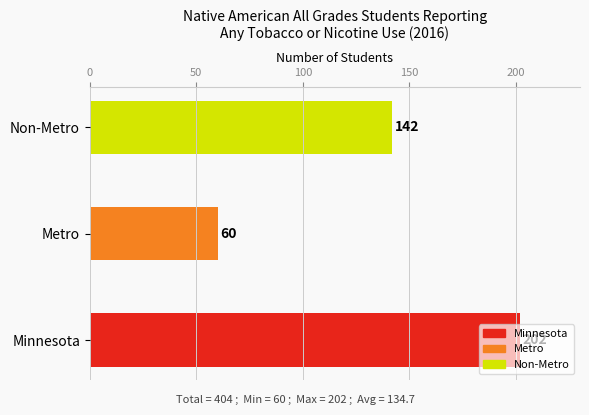

What is the ratio of the value at Minnesota to the value at Metro?

3.4